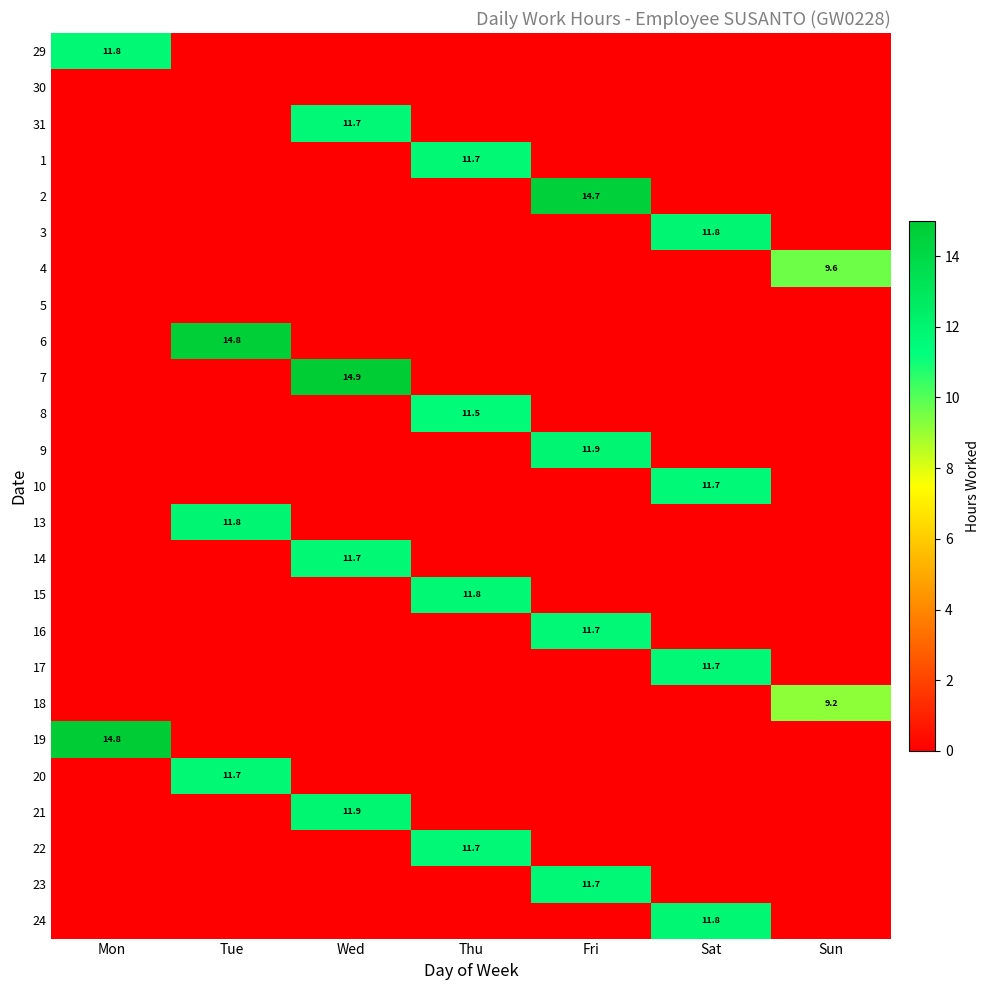

True or false: 29 has a value of 7.4 at Mon.

False